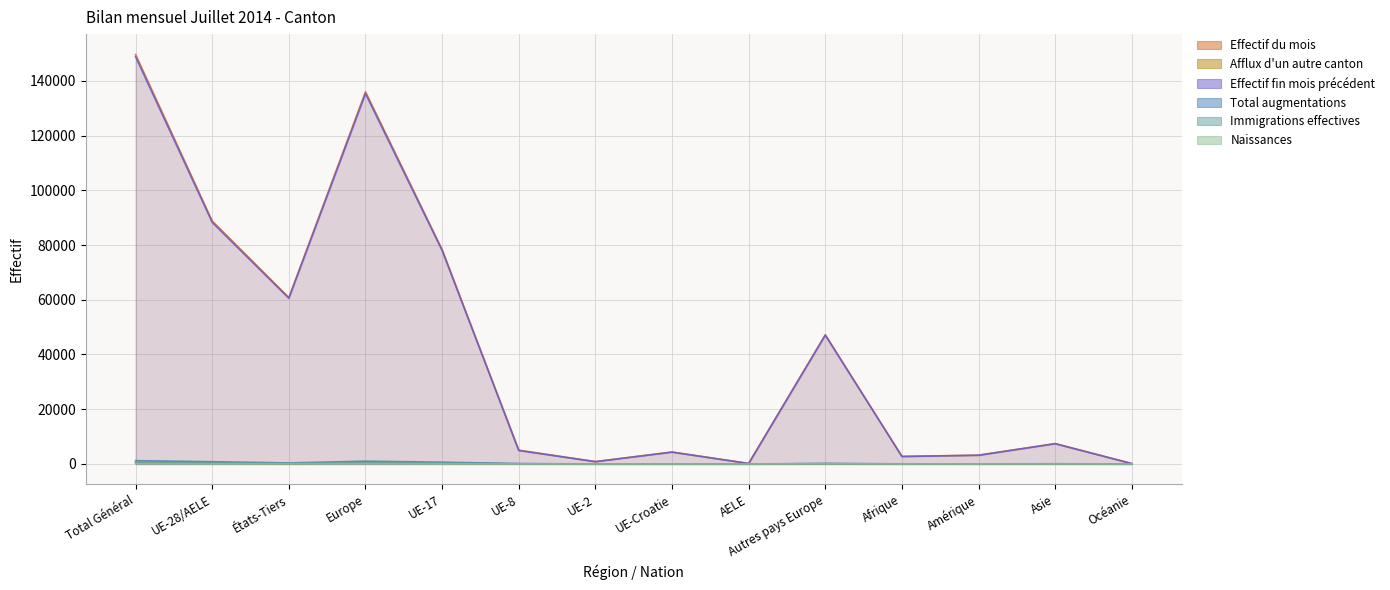

True or false: Effectif fin mois précédent has a value of 11722 at Asie.

False